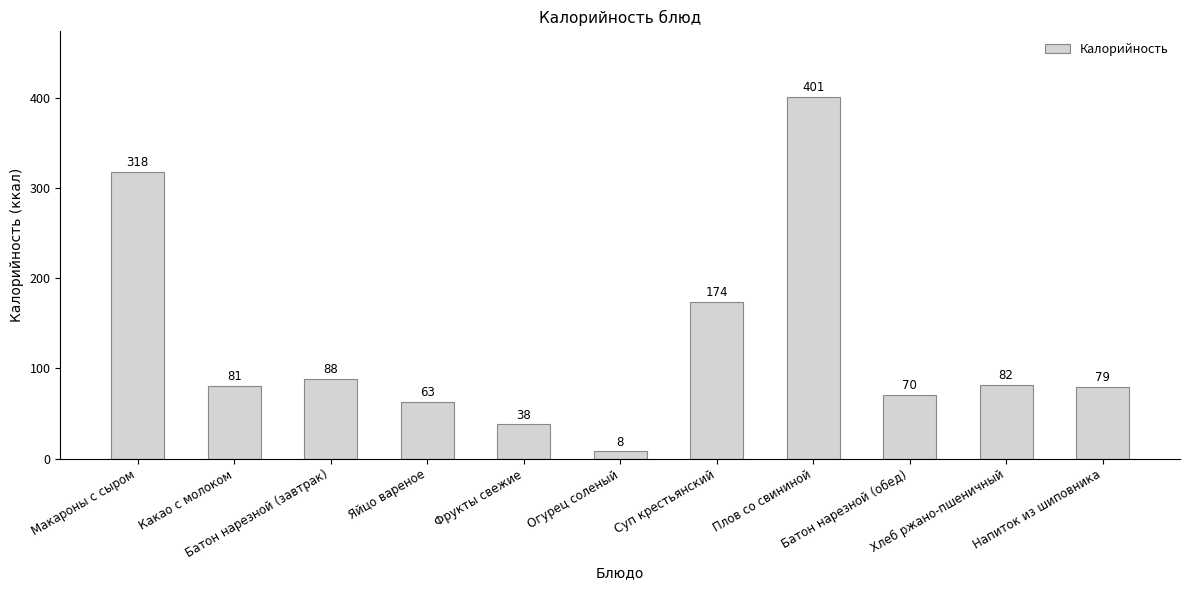

What is the label of the 2nd bar from the left?

Какао с молоком